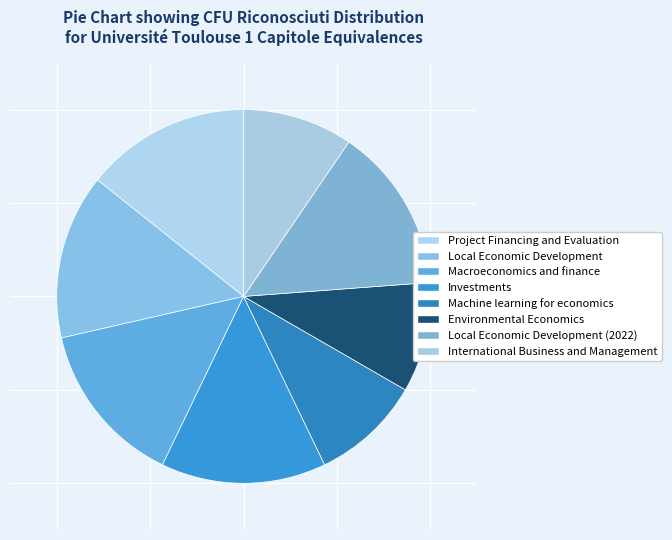

Rank the categories by value from highest to lowest.

Project Financing and Evaluation, Local Economic Development, Macroeconomics and finance, Investments, Local Economic Development (2022), Machine learning for economics, Environmental Economics, International Business and Management